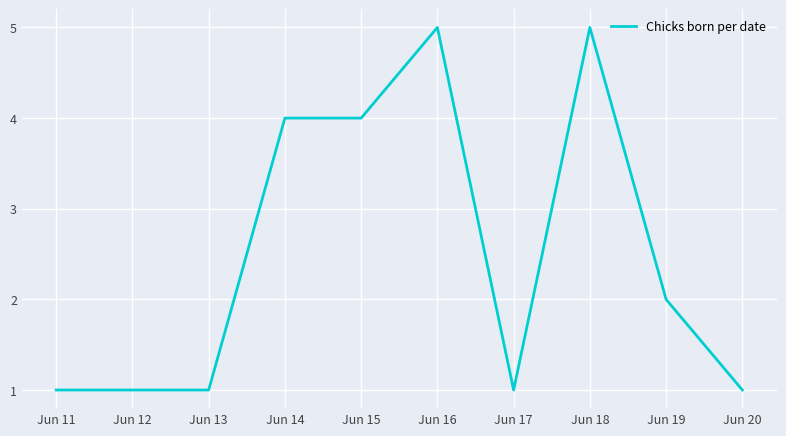

How many series are shown in this chart?

1